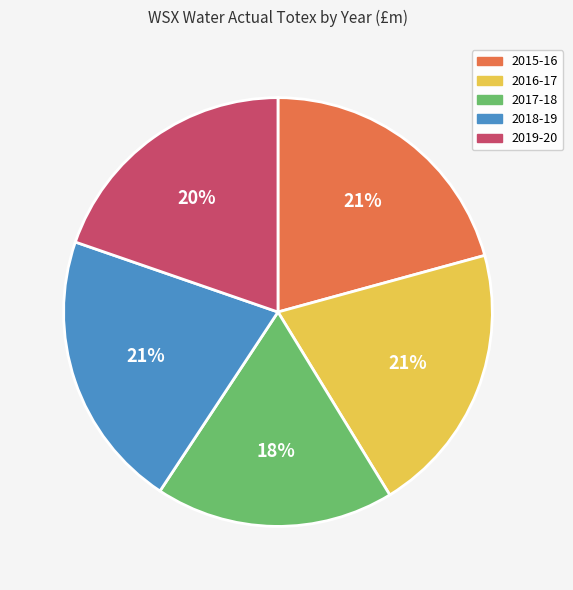

To the nearest percent, what is the difference between the largest and smallest slice percentages?

3%